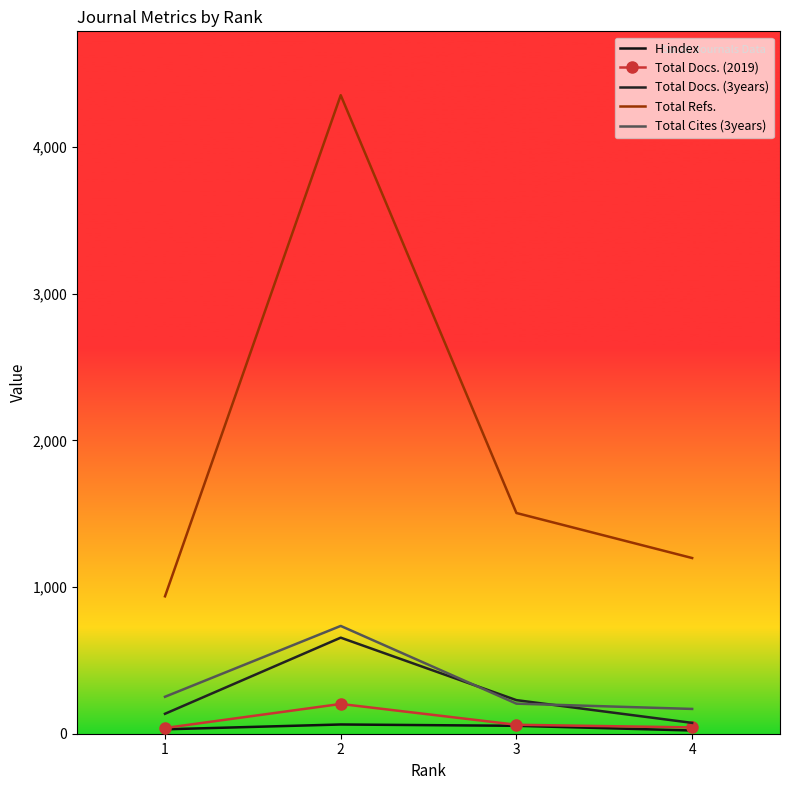

True or false: Total Refs. has a value of 937 at 1.

True